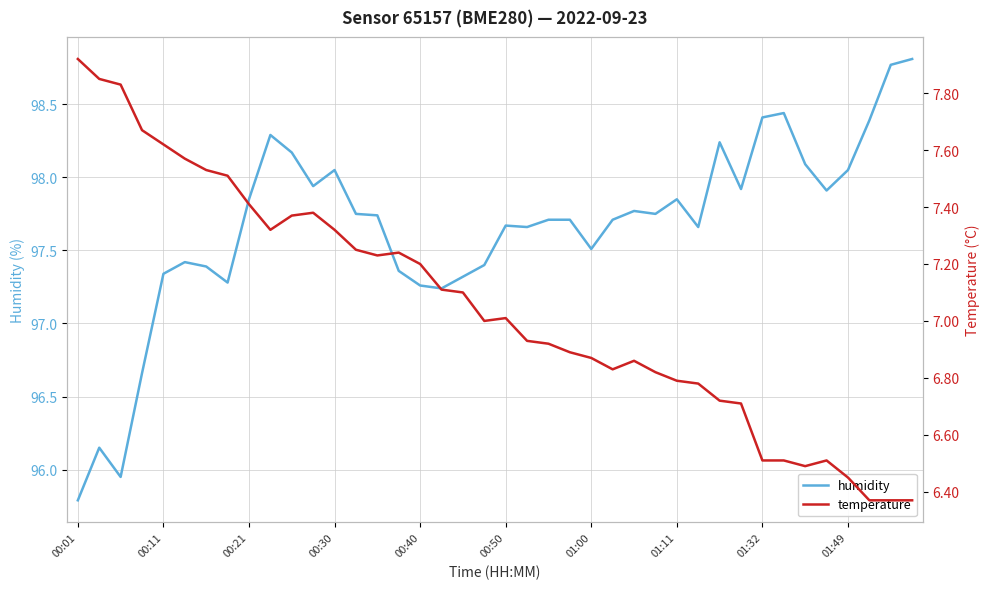

At which label does humidity first exceed 97?

00:11